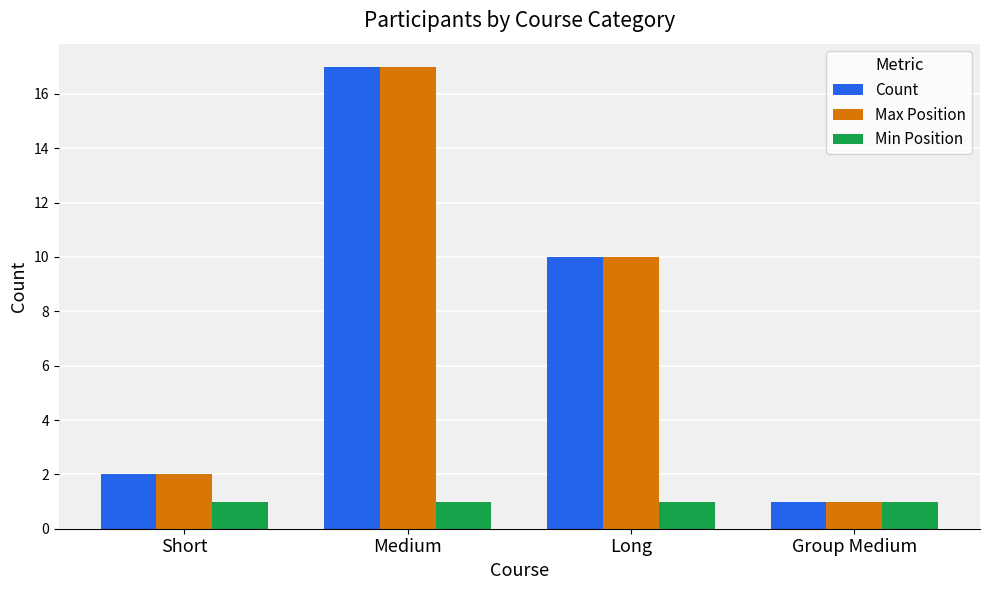

How many bars are there in total?

12